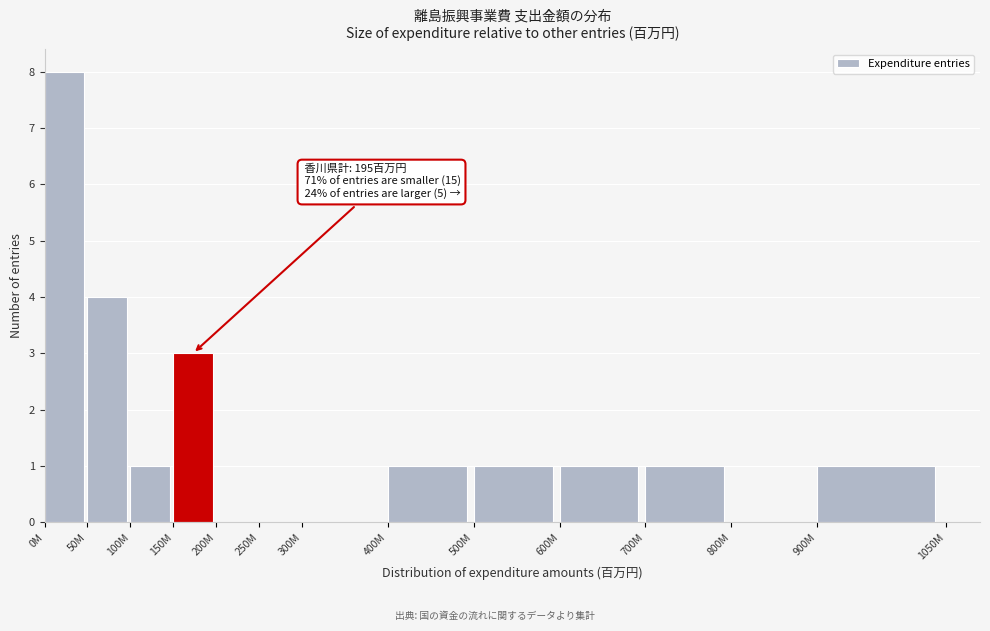

Reading left to right, what are all the values shown in this chart?

0M=8	50M=4	100M=1	150M=3	200M=0	250M=0	300M=0	400M=1	500M=1	600M=1	700M=1	800M=0	900M=1